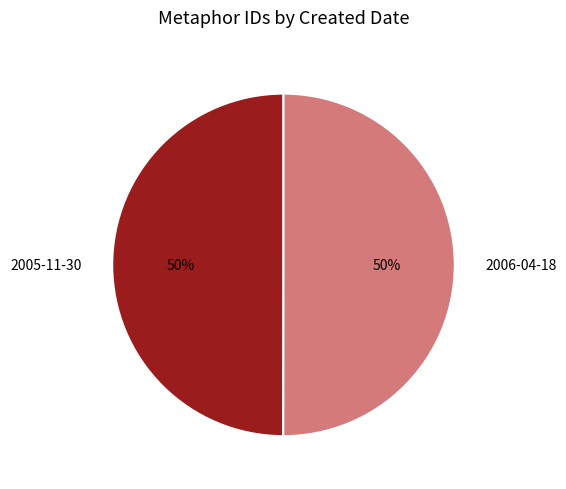

To the nearest percent, what portion does 2005-11-30 represent?

50%